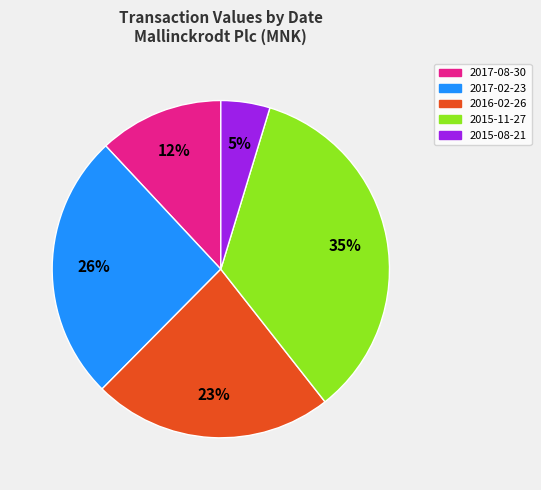

What is the largest slice in the pie chart?

2015-11-27